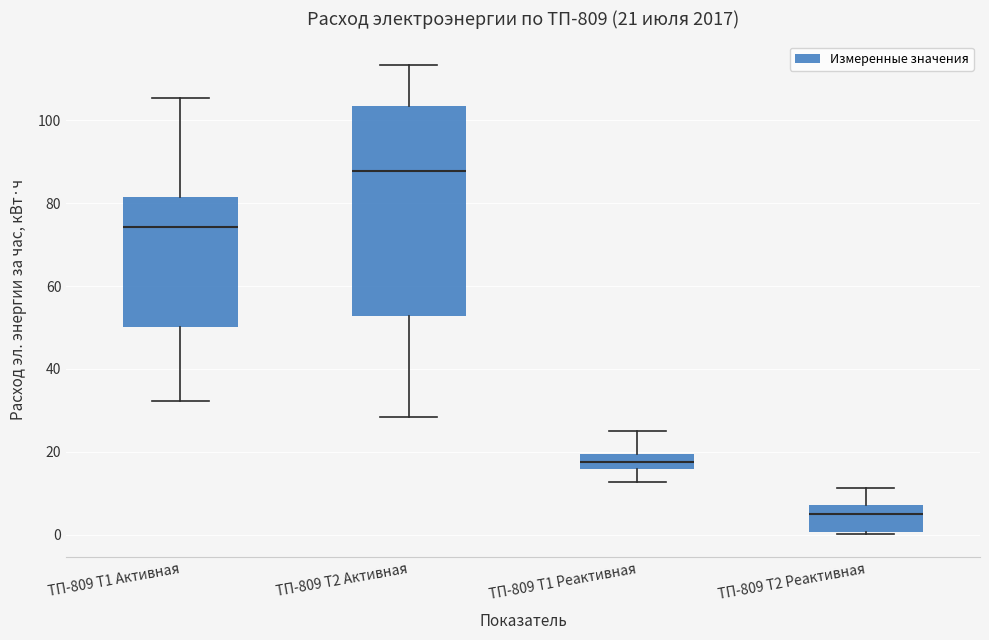

Which box's median line is the highest?

ТП-809 Т2 Активная